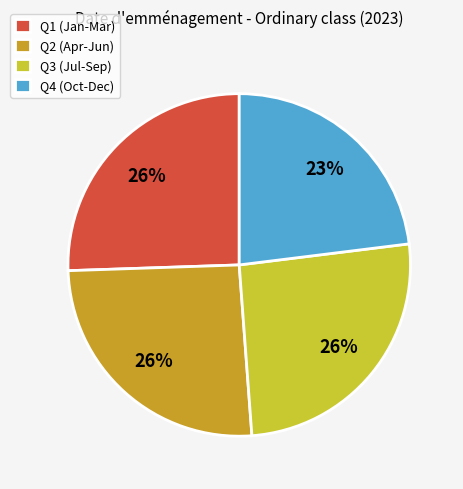

Count the number of slices in the pie.

4